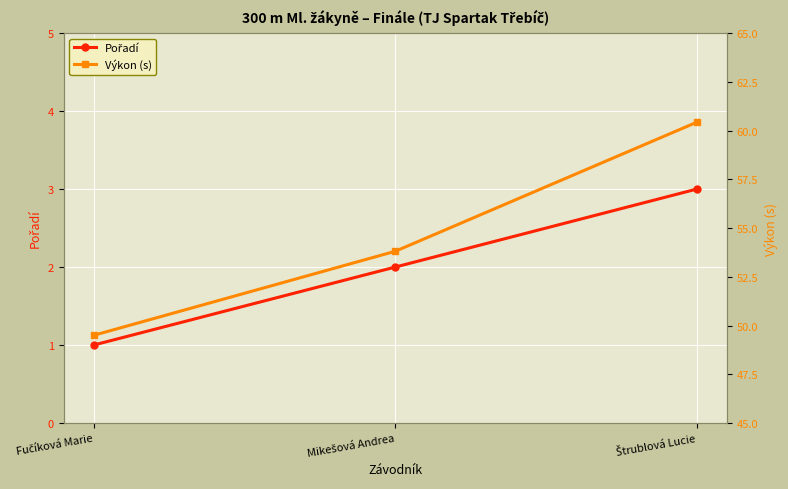

What is the average value of the Pořadí series?

2.0